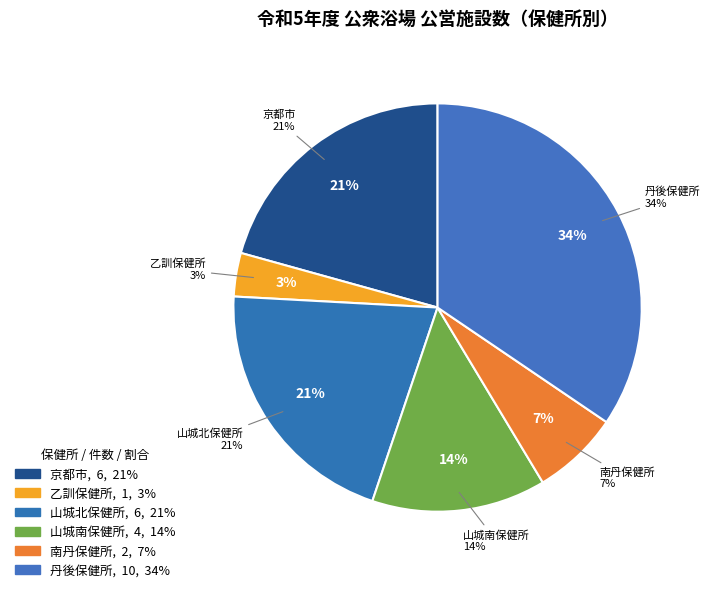

Does 中丹東保健所 account for over 50% of the chart?

No